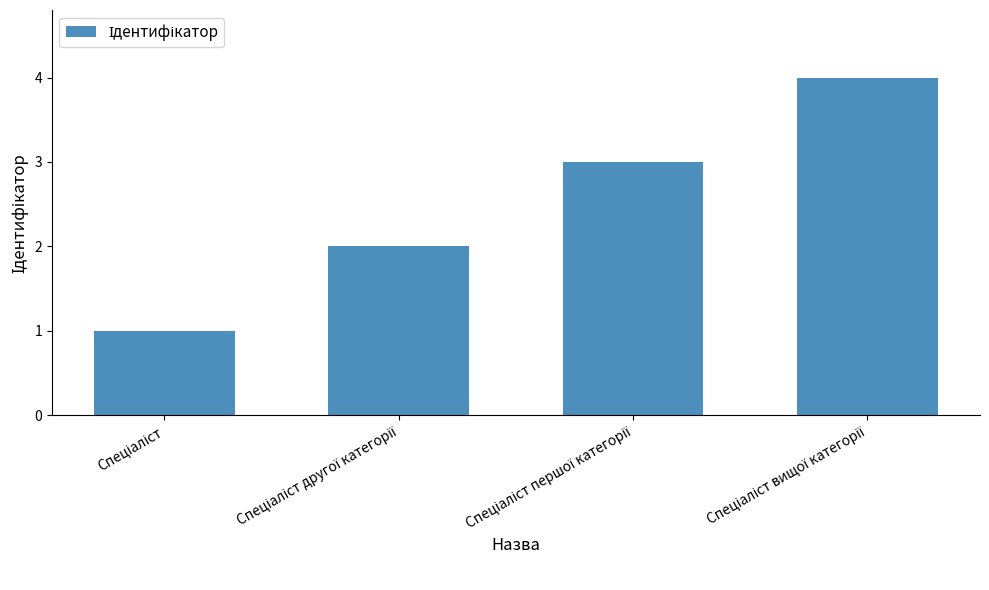

Reading left to right, extract all data points from this chart.

1	2	3	4